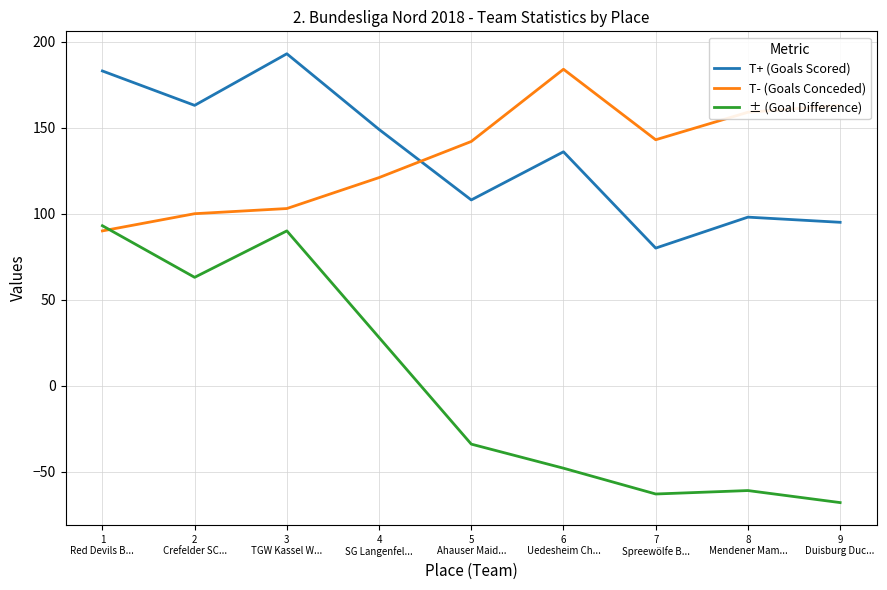

What is the difference between the maximum and minimum values in the ± (Goal Difference) series?

161